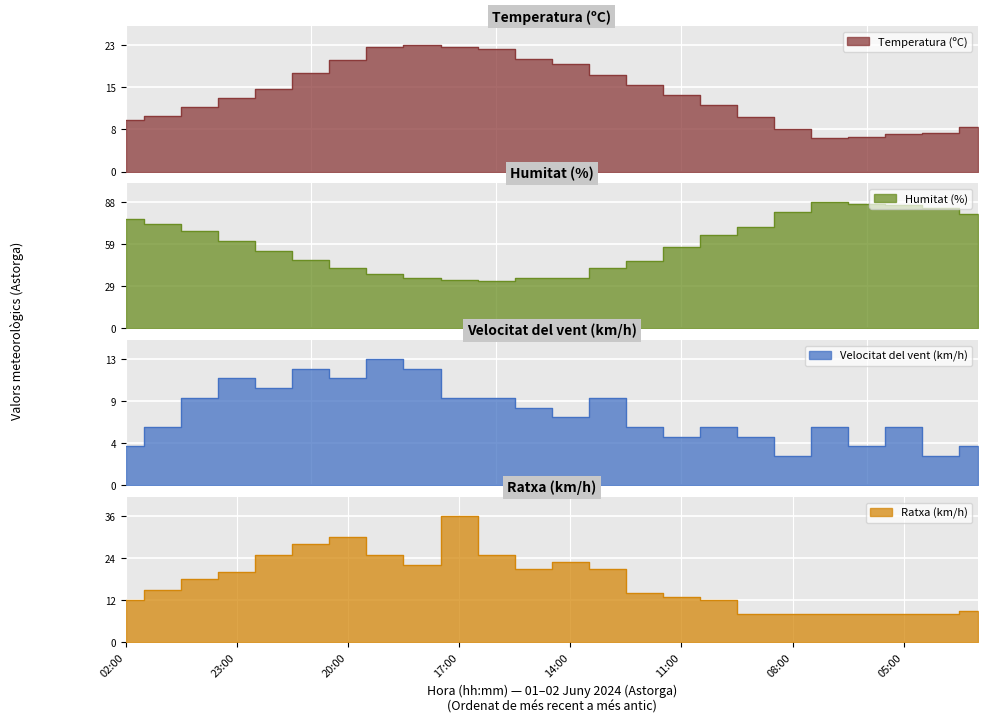

At which category does Velocitat del vent (km/h) reach its first local peak?

23:00